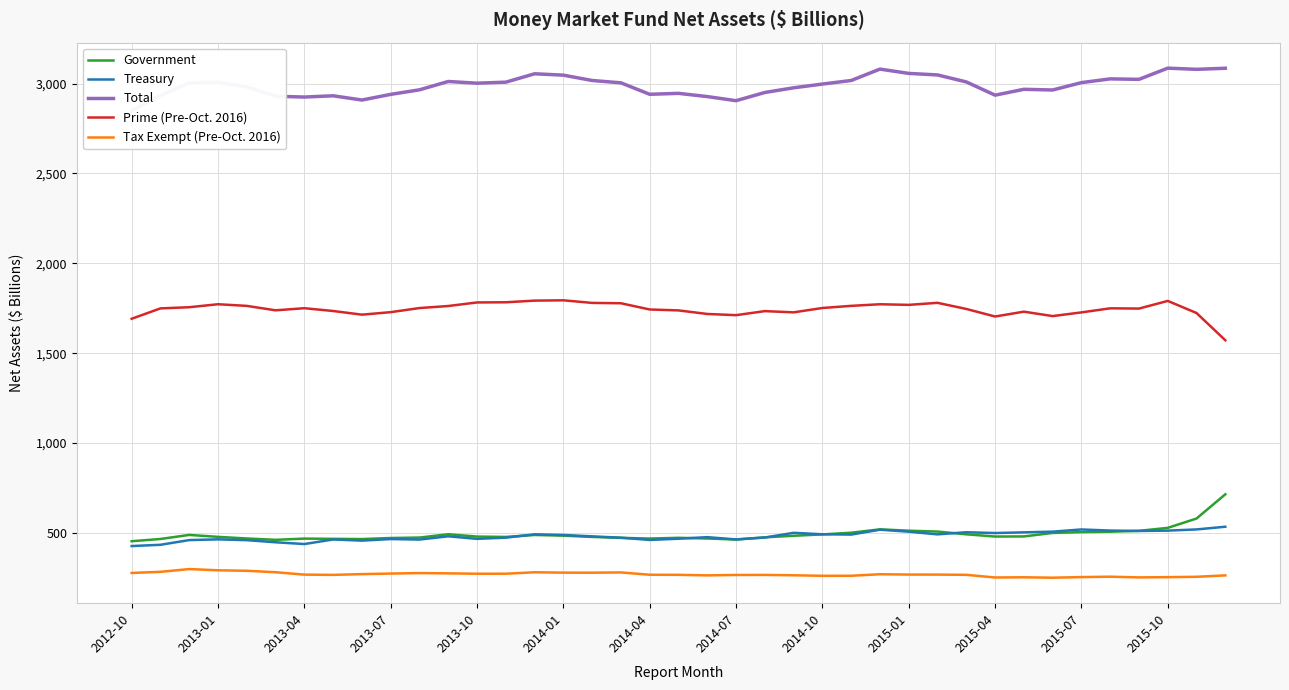

The value of Treasury at 2013-01 is 650.8. True or false?

False